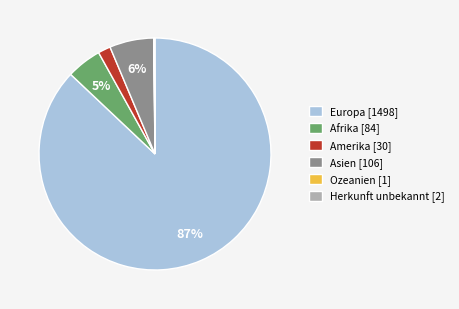

Does Amerika account for over 50% of the chart?

No